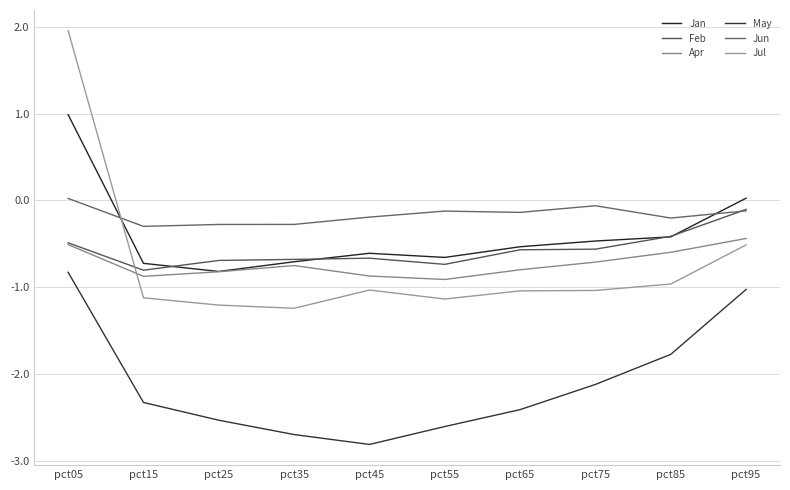

Does the chart have visible grid lines?

Yes